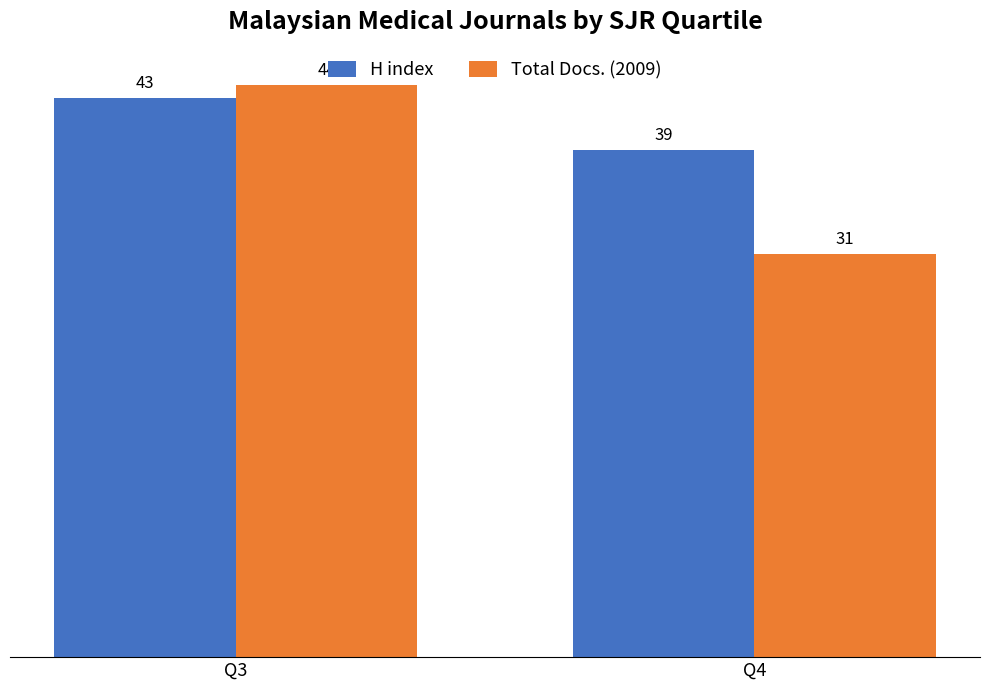

What is the difference between the maximum and minimum values in the H index series?

4